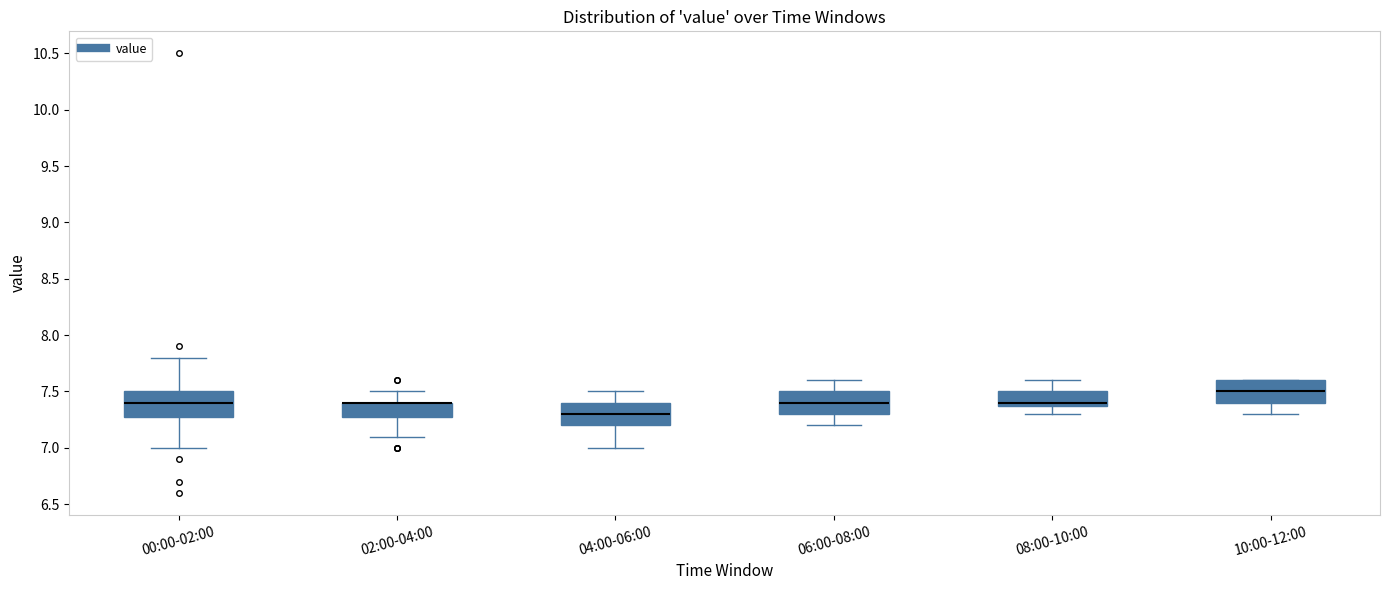

Reading left to right, read every box against the y-axis: the position of its median line, the range the box covers, and the ends of its whiskers. The values are not printed on the chart, so give them approximately, as read against the axis.

00:00-02:00: median 7.4, box 7.3 to 7.5, whiskers 7.0 to 7.8
02:00-04:00: median 7.4 (drawn on the box's upper edge), box 7.3 to 7.4, whiskers 7.1 to 7.5
04:00-06:00: median 7.3, box 7.2 to 7.4, whiskers 7.0 to 7.5
06:00-08:00: median 7.4, box 7.3 to 7.5, whiskers 7.2 to 7.6
08:00-10:00: median 7.4 (just above the box's lower edge), box 7.4 to 7.5, whiskers 7.3 to 7.6
10:00-12:00: median 7.5, box 7.4 to 7.6, whiskers 7.3 to 7.6